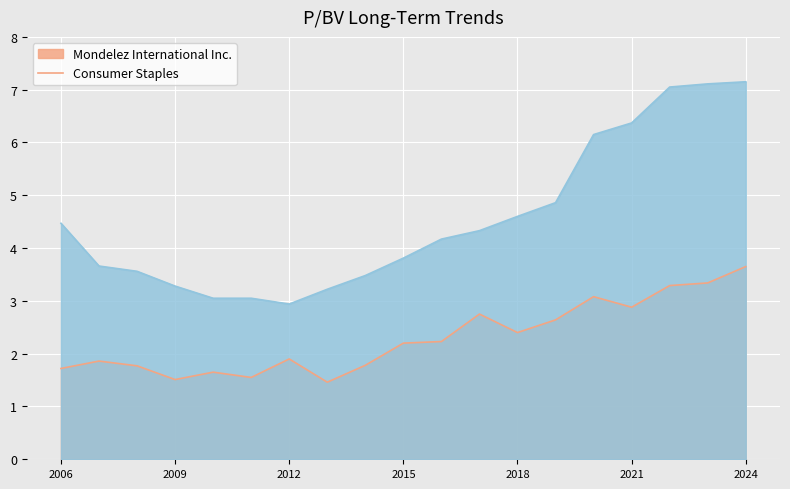

What is the spread (max minus min) of values at 2018?

2.2